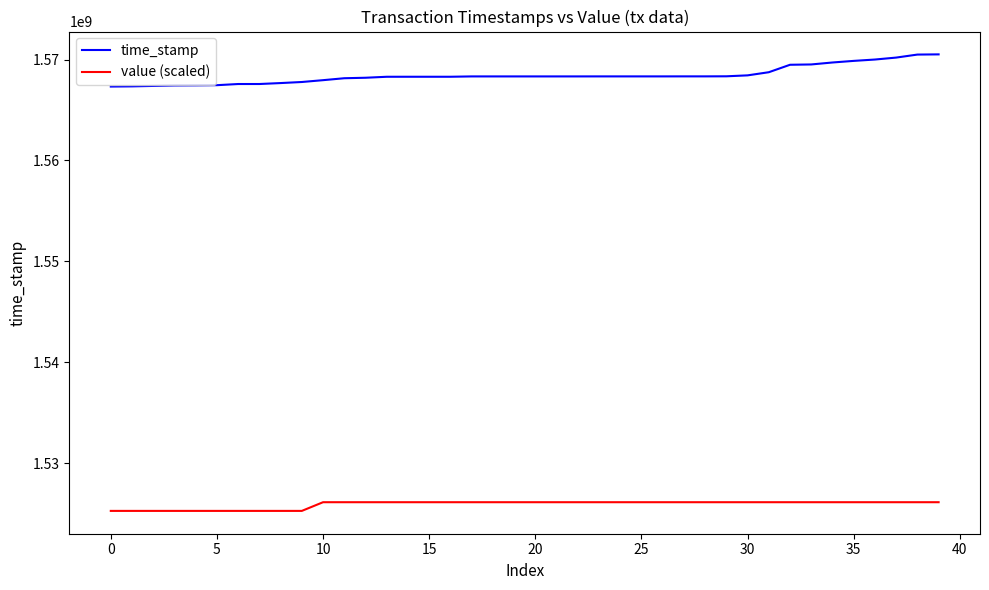

Rank the series by their maximum value, from highest to lowest.

time_stamp, value (scaled)